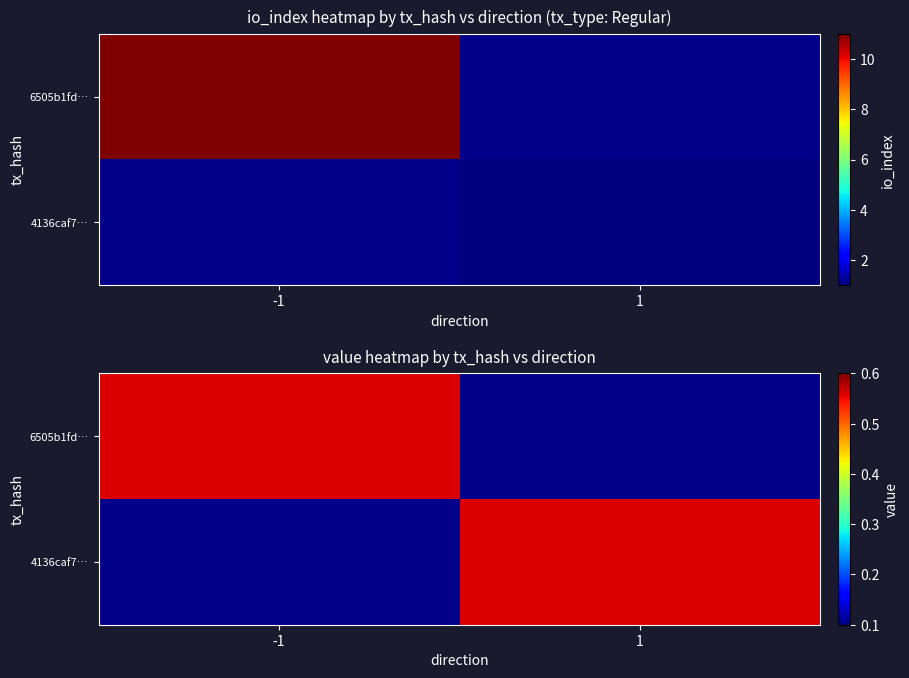

The value of 6505b1fdfabf3d9ba51456eb80ca8bb9078a405 at io_index is 6. True or false?

False